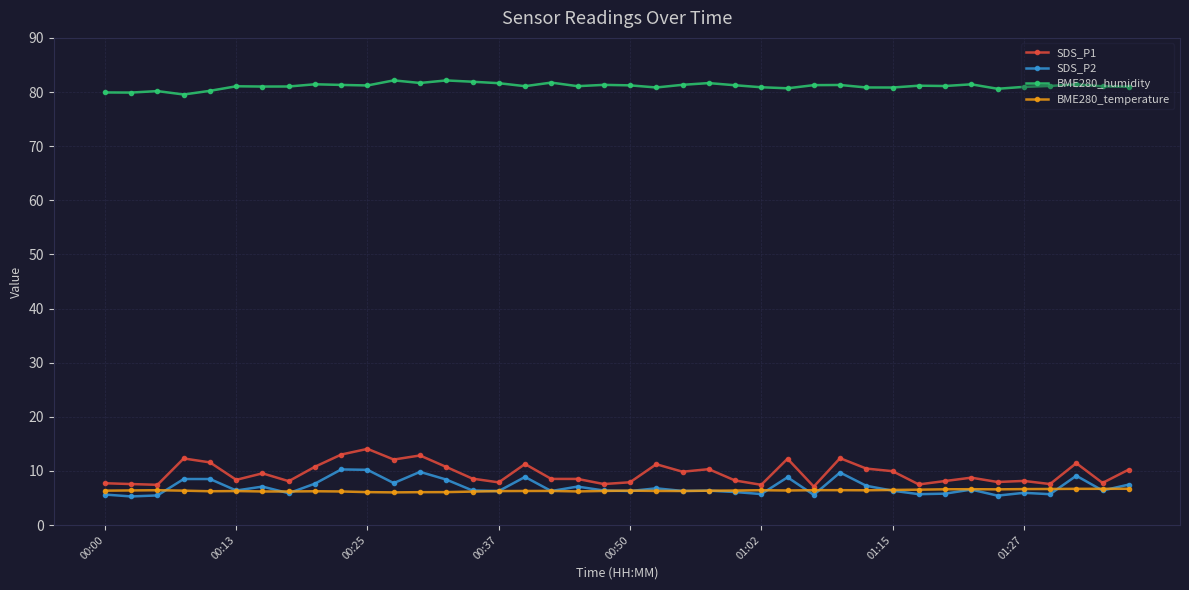

True or false: SDS_P1 and BME280_humidity cross at least once.

False